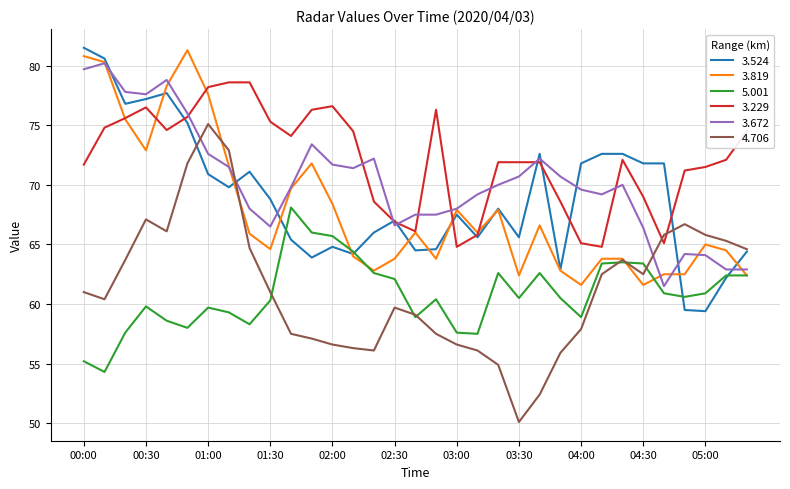

True or false: 3.229 and 5.001 intersect in this chart.

False